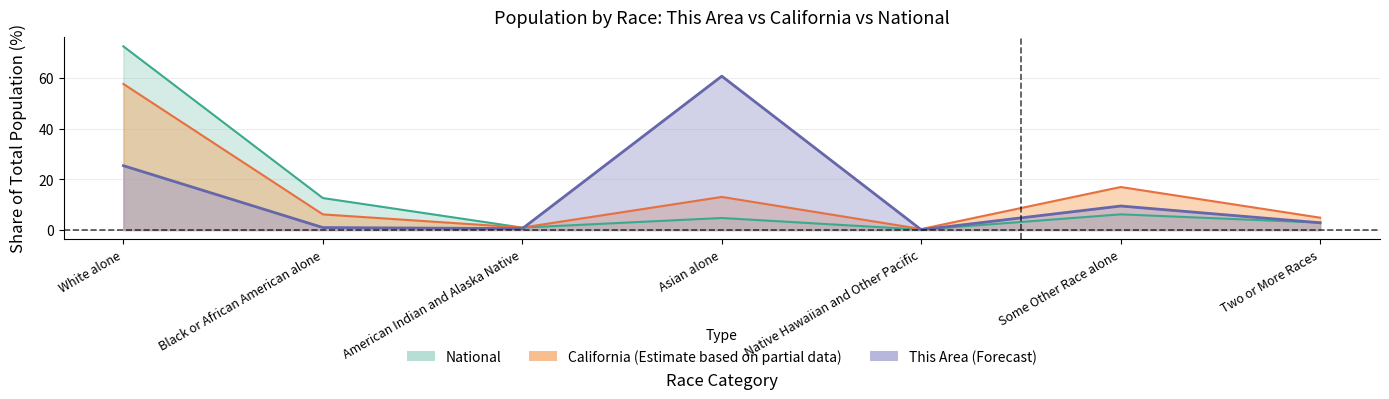

True or false: This Area and California intersect in this chart.

True